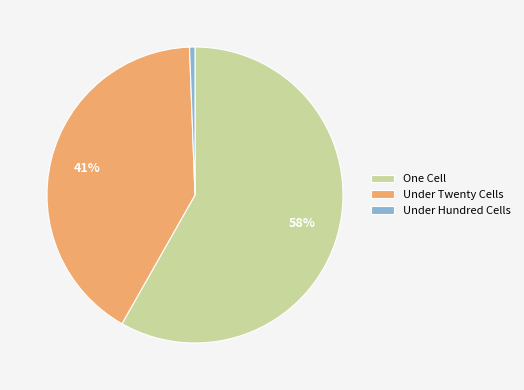

Which category has the biggest portion of the pie?

One Cell